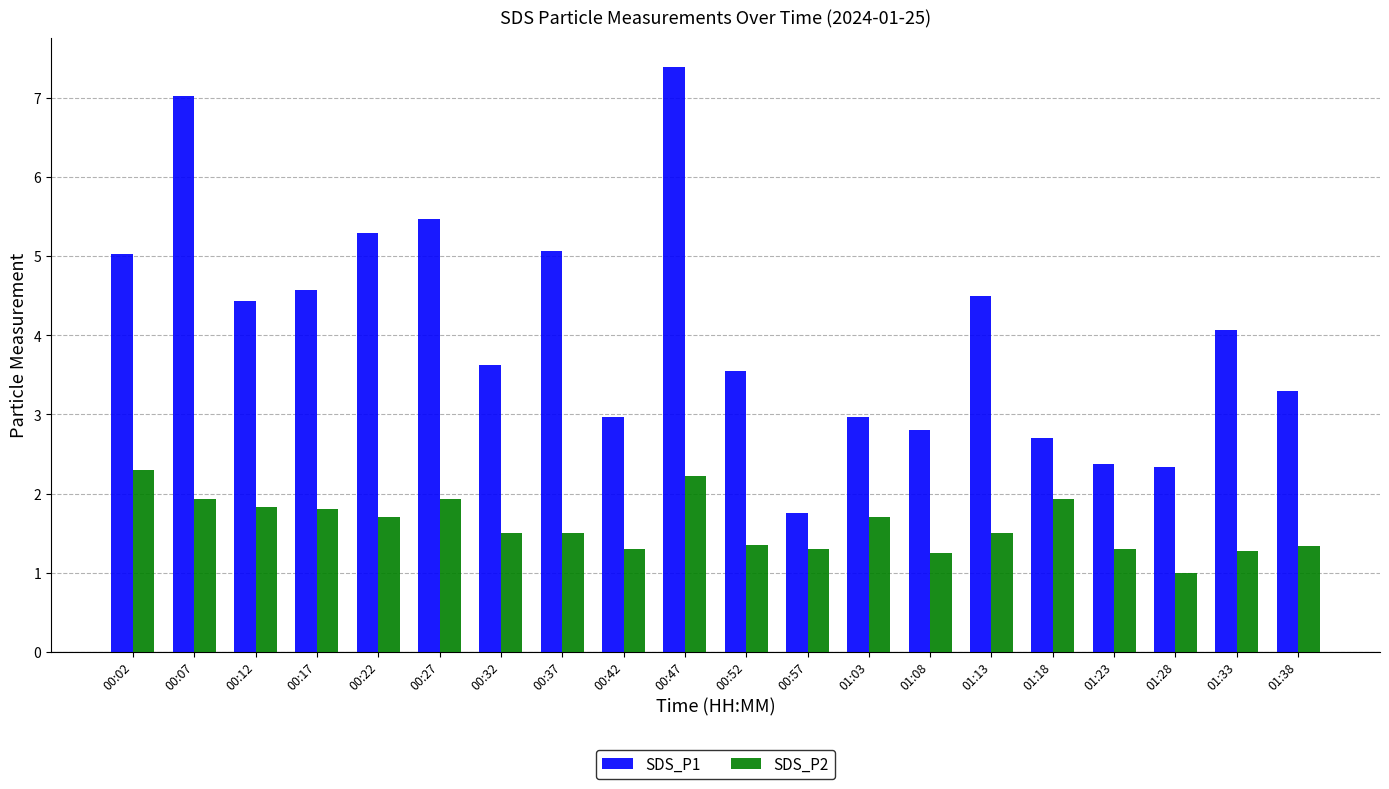

The value of SDS_P2 at 01:23 is 1.8. True or false?

False